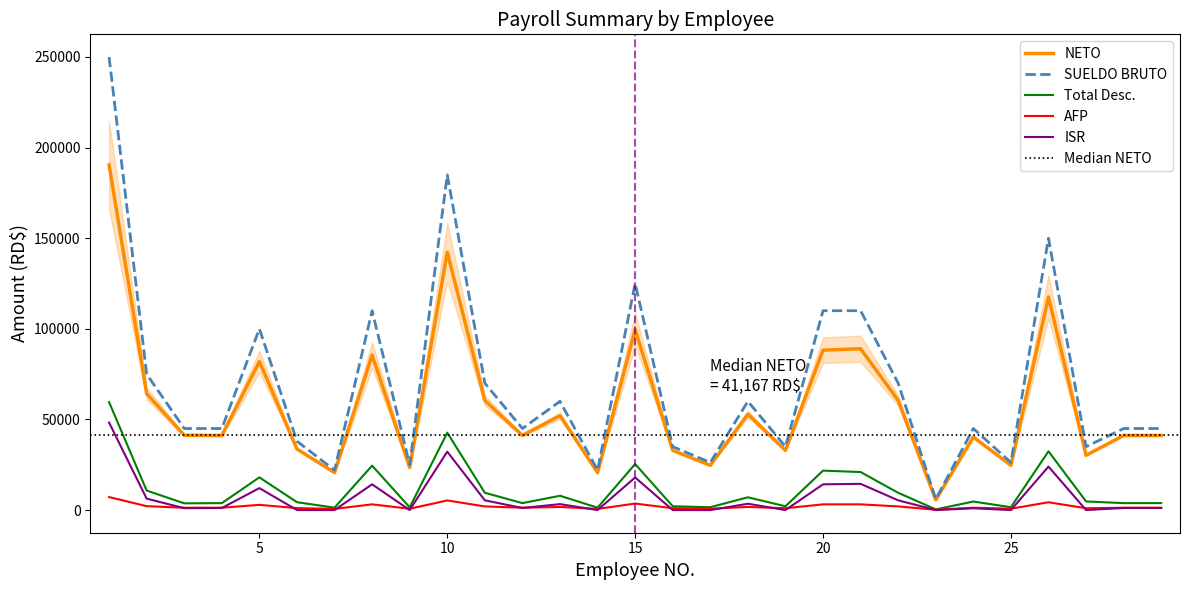

Reading right to left, extract all data points from this chart.

Total Desc.: 3832.8	3832.8	4757.8	32410.5	1576.4	4713.4	379.0	9530.5	20983.6	21760.6	2093.5	7057.7	1576.4	2093.5	25398.5	1325.2	7886.4	3832.8	9530.5	42690.8	1502.5	24510.1	1325.2	4342.7	18040.4	3832.8	3716.5	10766.9	59563.0
NETO: 41167.2	41167.2	30242.2	117589.5	24673.6	40286.6	5621.0	60469.5	89016.4	88239.4	32906.5	52942.3	24673.6	32906.5	99601.5	20674.8	52113.6	41167.2	60469.5	142309.2	23497.5	85489.9	20674.8	33657.3	81959.6	41167.2	41283.5	64233.1	190437.0
SUELDO BRUTO: 45000.0	45000.0	35000.0	150000.0	26250.0	45000.0	6000.0	70000.0	110000.0	110000.0	35000.0	60000.0	26250.0	35000.0	125000.0	22000.0	60000.0	45000.0	70000.0	185000.0	25000.0	110000.0	22000.0	38000.0	100000.0	45000.0	45000.0	75000.0	250000.0
AFP: 1291.5	1291.5	1004.5	4305.0	753.4	1291.5	172.0	2009.0	3157.0	3157.0	1004.5	1722.0	753.4	1004.5	3587.5	631.4	1722.0	1291.5	2009.0	5309.5	717.5	3157.0	631.4	1090.6	2870.0	1291.5	1291.5	2152.5	7175.0
ISR: 1148.3	1148.3	0.0	23982.0	0.0	992.9	0.0	5368.5	14457.6	14198.6	0.0	3486.7	0.0	0.0	17986.0	0.0	3279.5	1148.3	5368.5	32221.9	0.0	14198.6	0.0	0.0	12105.4	1148.3	1032.0	6309.4	48264.5